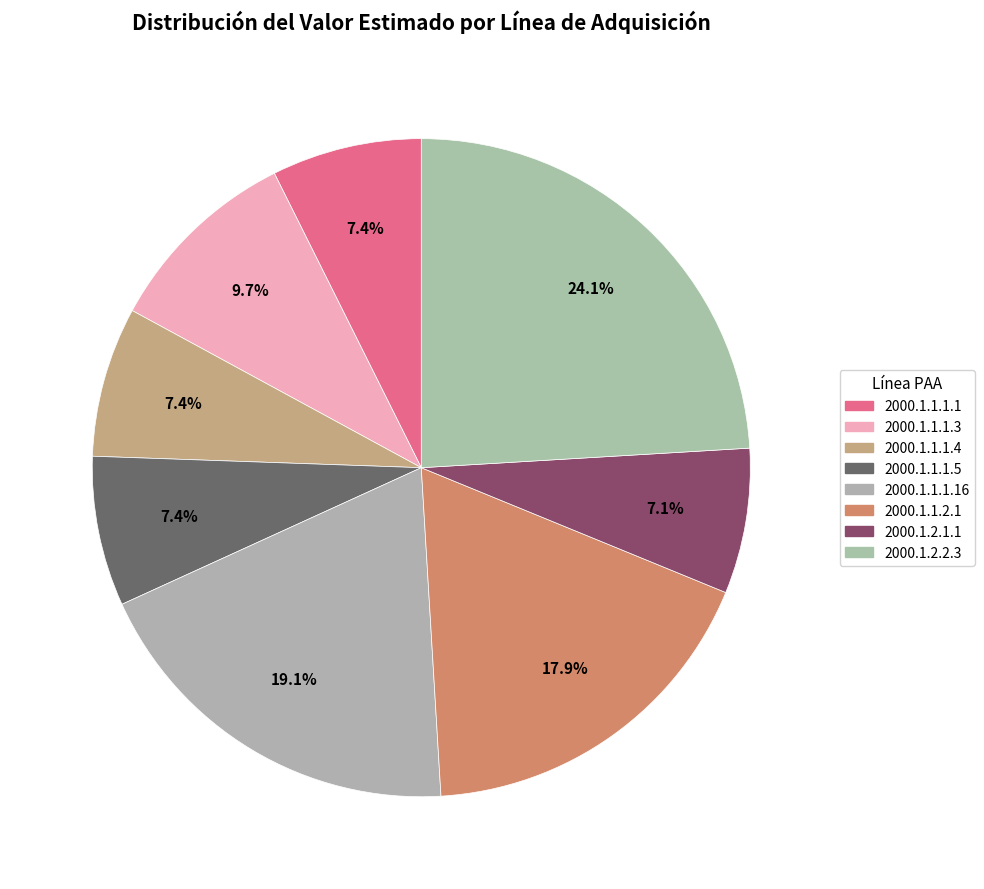

How many segments does this pie chart have?

8